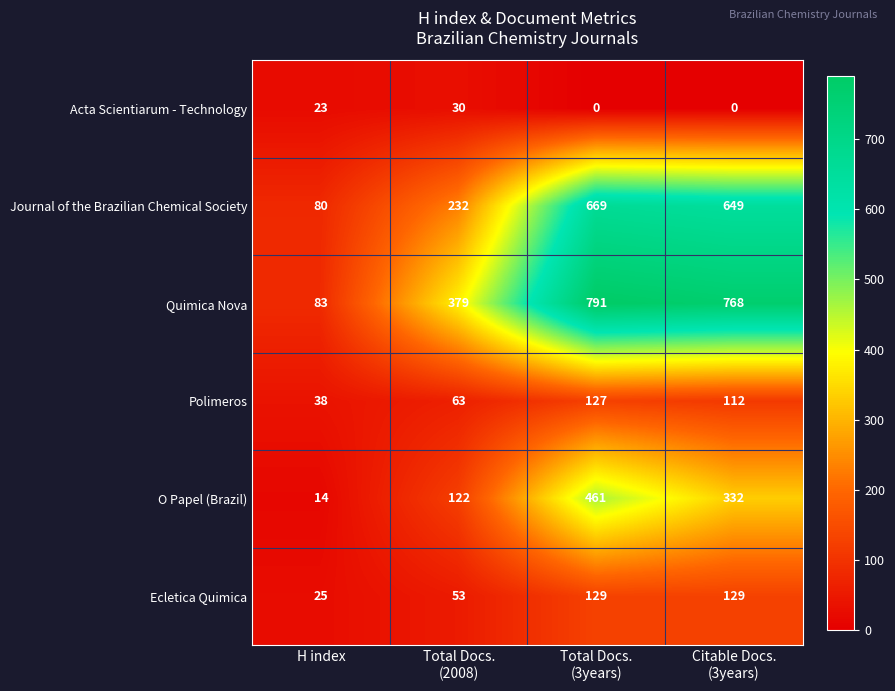

The Journal of the Brazilian Chemical Society series shows 109 at H index. True or false?

False